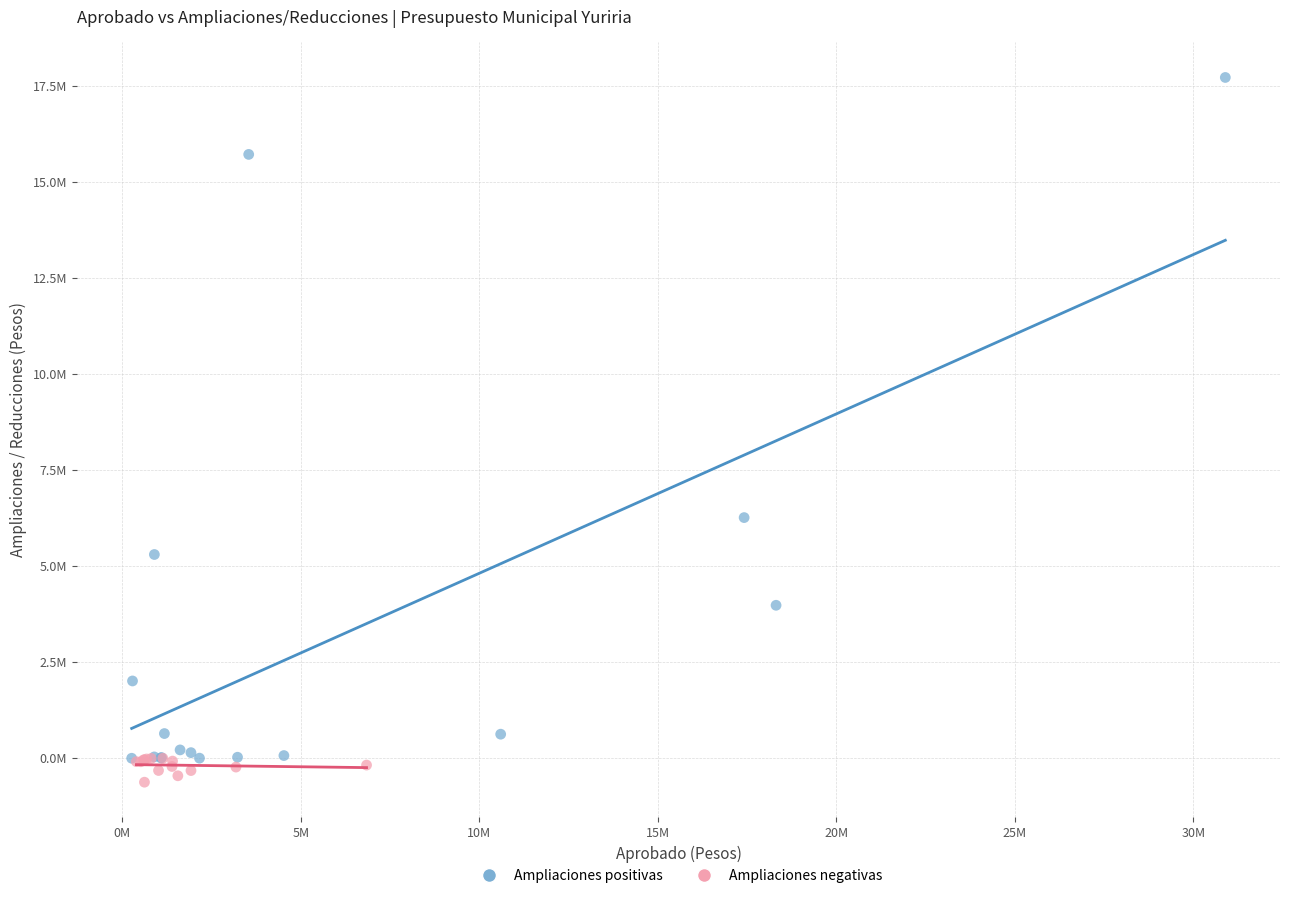

Which series reaches the maximum Y coordinate?

Ampliaciones positivas